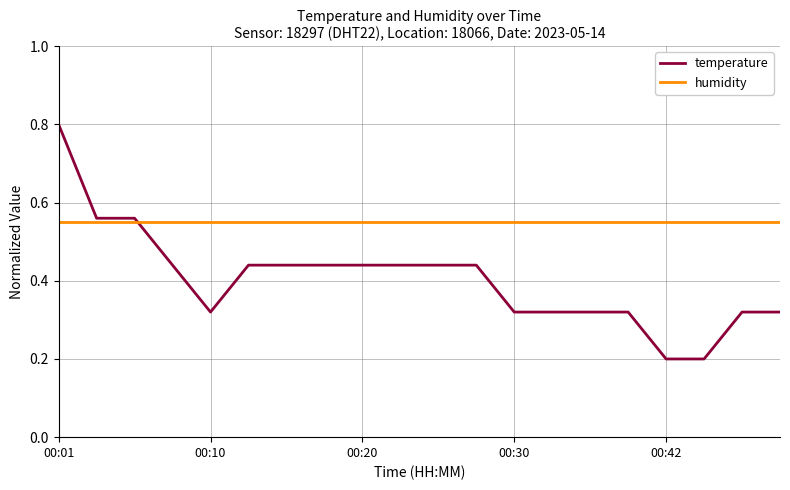

What is the maximum value shown in the chart?

0.8